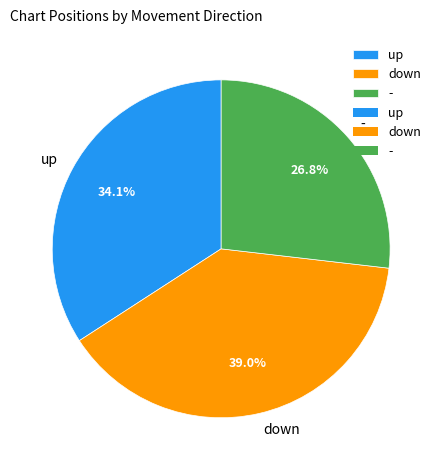

How many segments does this pie chart have?

3